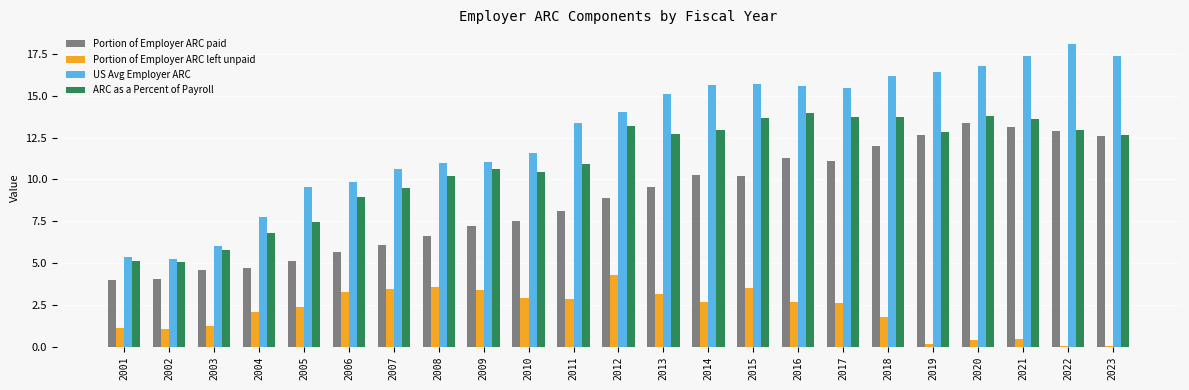

What is the average value of the Portion of Employer ARC paid series?

8.8